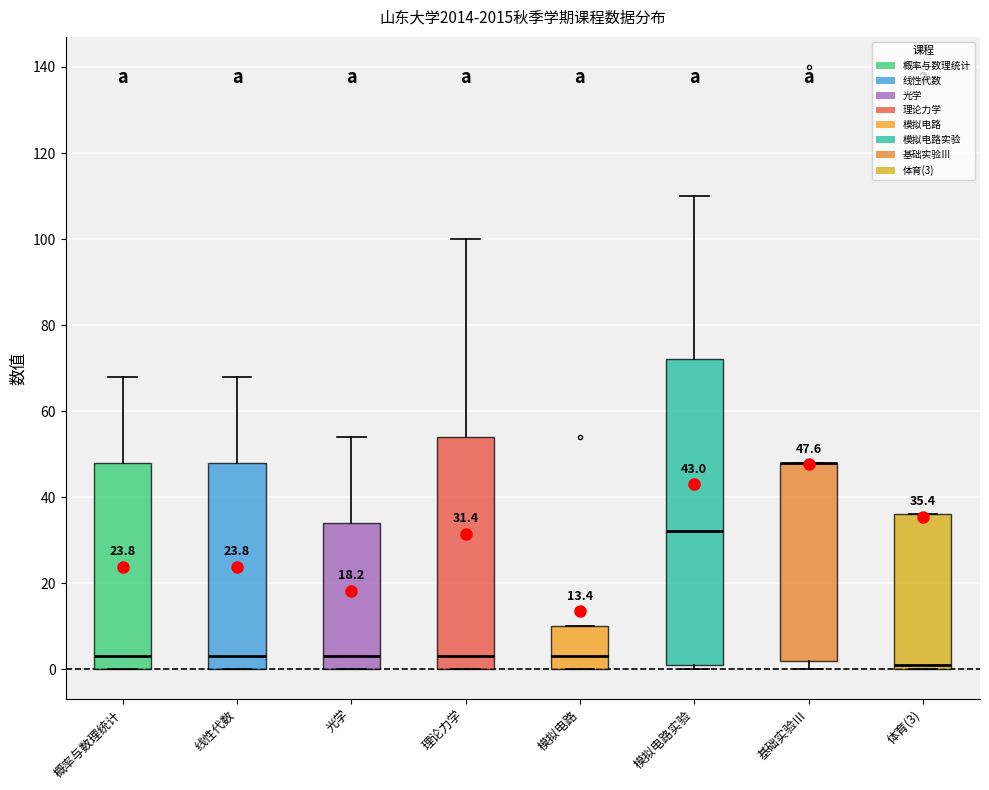

Which box is the tallest, from its lower edge to its upper edge?

模拟电路实验